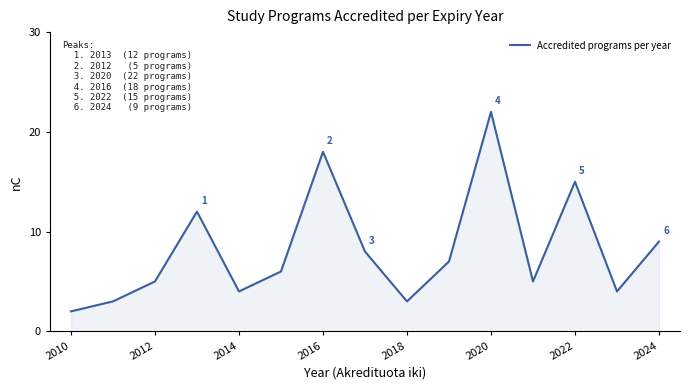

What is the maximum value shown in the chart?

22